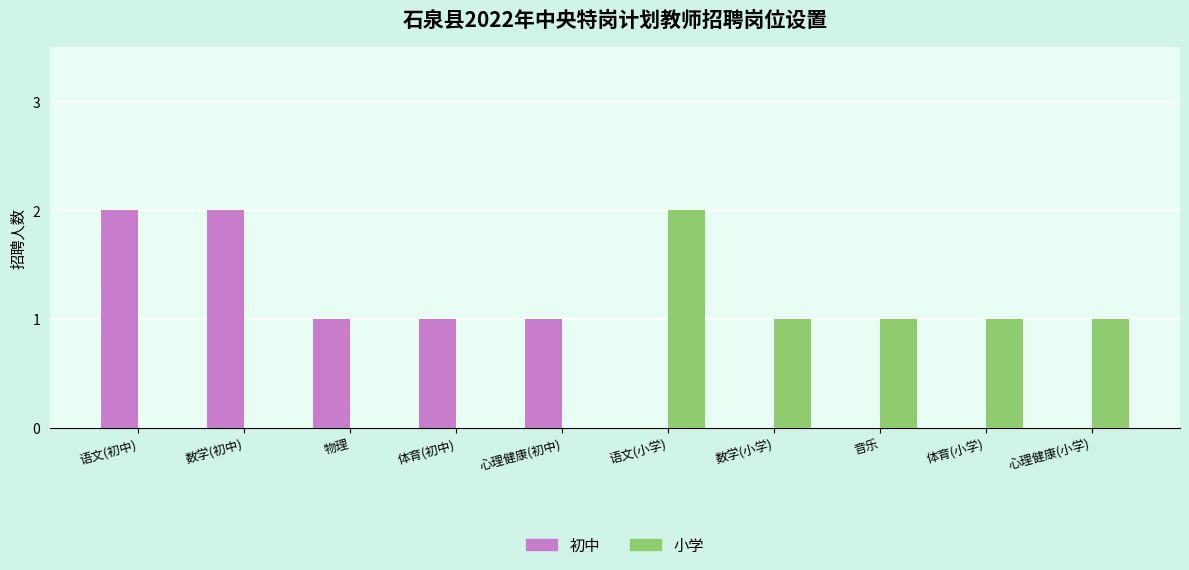

At which label does 初中 first exceed 1?

语文(初中)